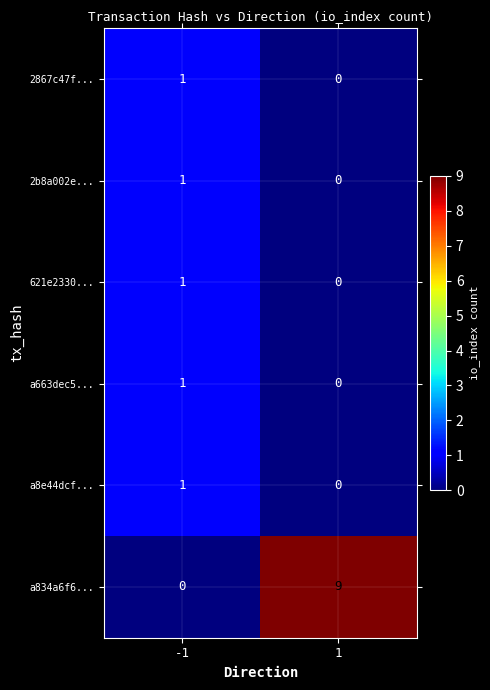

What is the total value across all series at -1?

5